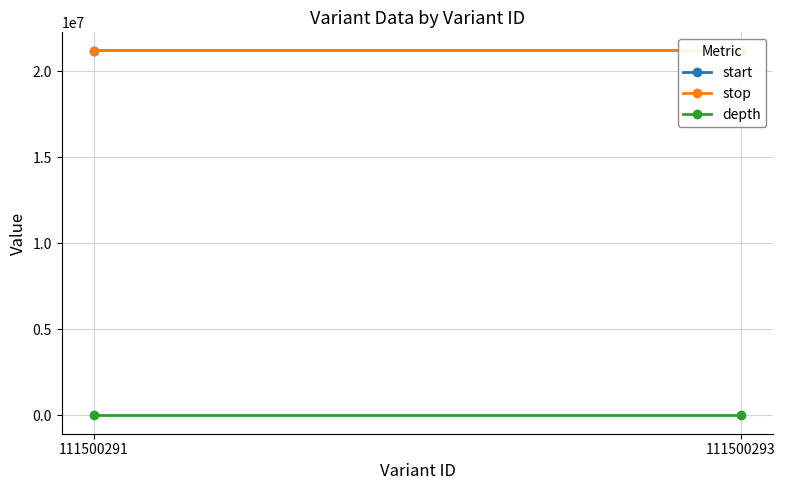

What is the value of the stop point at the 2nd from the left?

21208701